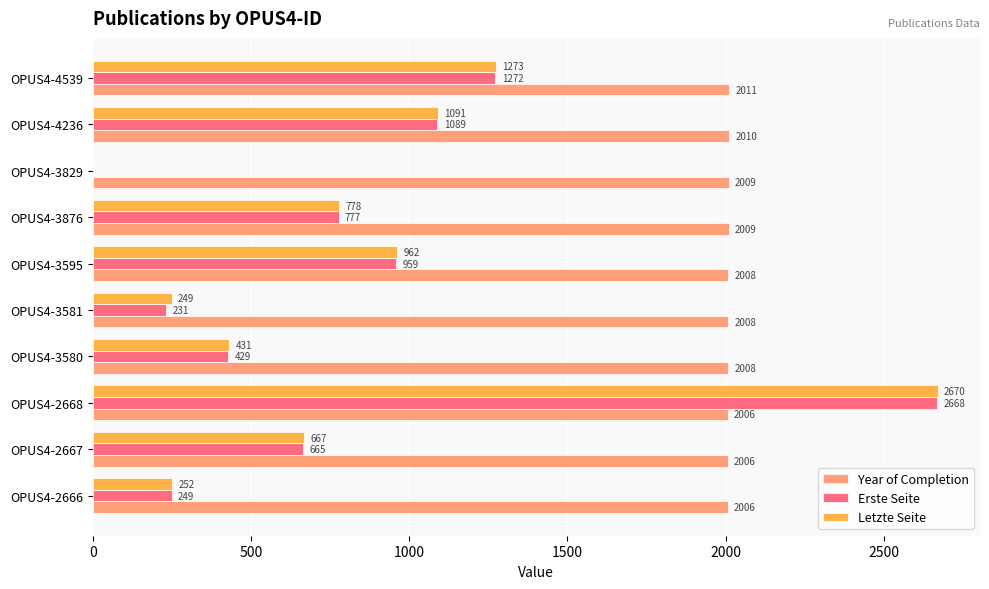

At which label is Letzte Seite closest to 1335?

OPUS4-4539